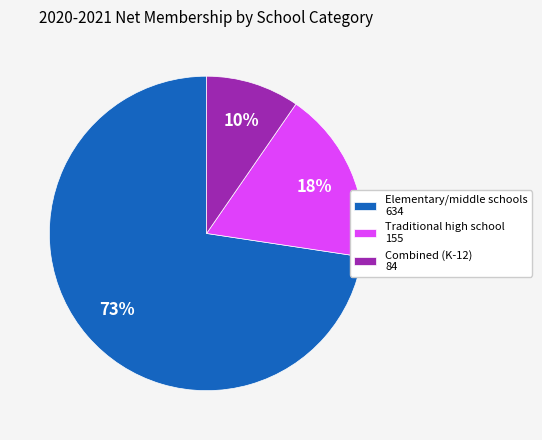

Between Elementary/middle schools 634 and Combined (K-12) 84, which is larger?

Elementary/middle schools 634